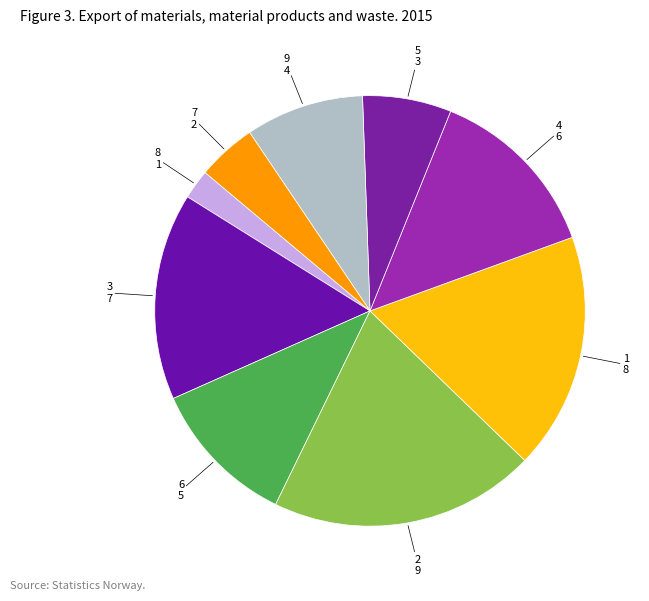

The 5 slice represents 17% of the pie. True or false?

False